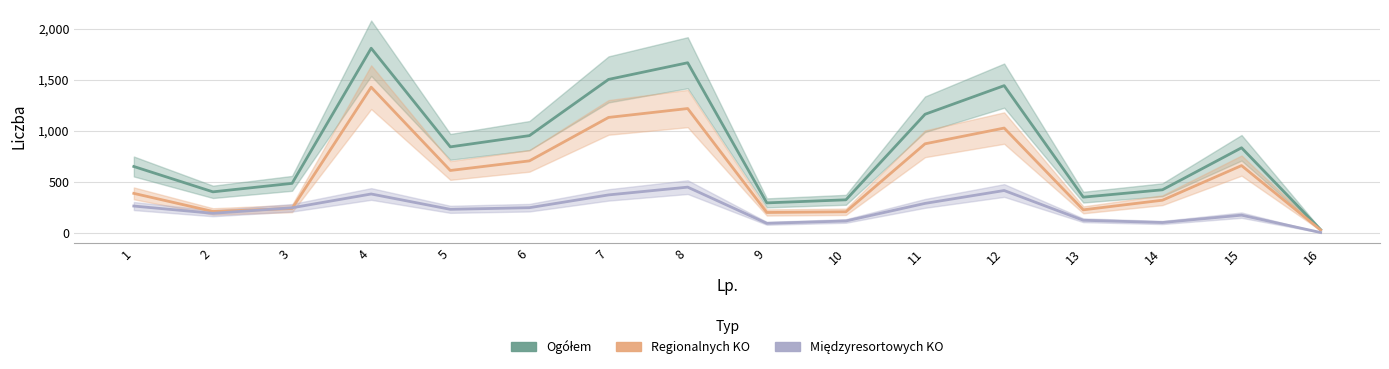

Where is Regionalnych KO nearest to the value 727?

6